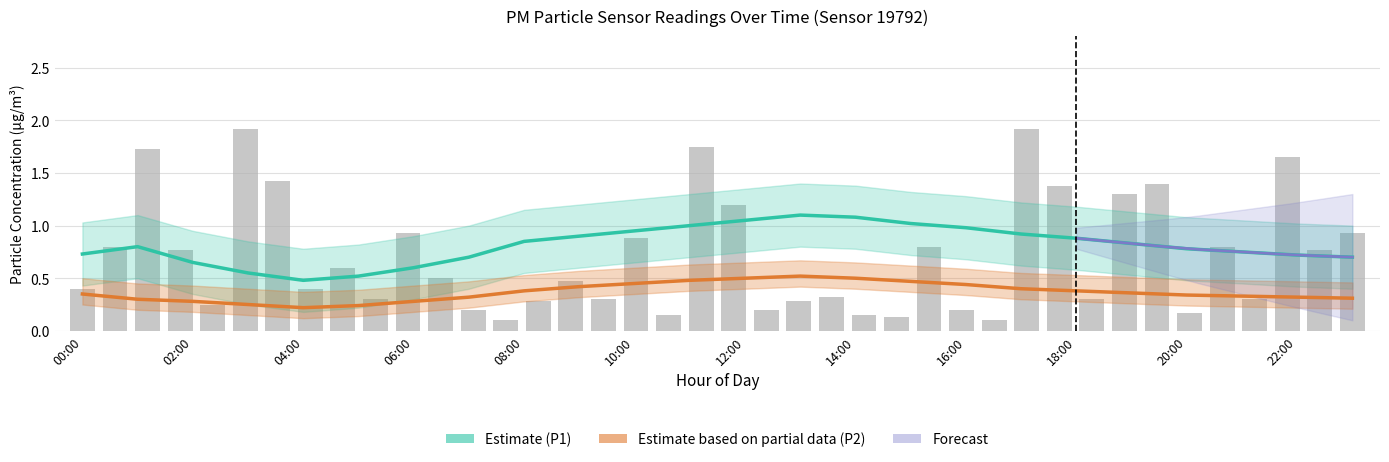

Are the bars horizontal?

No